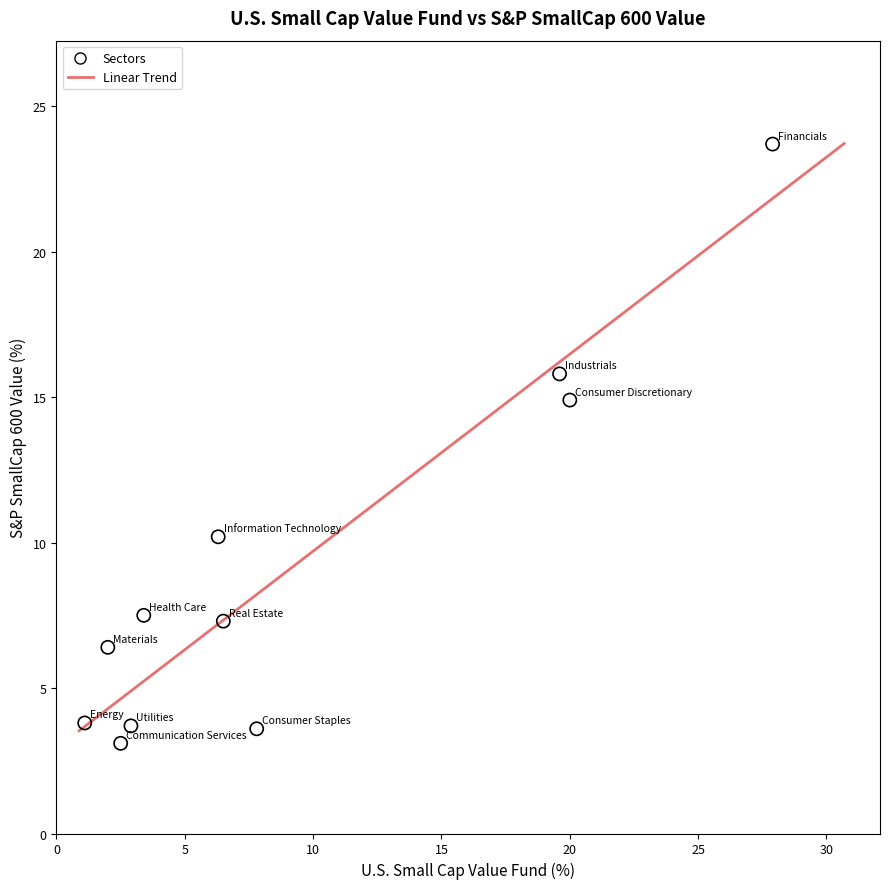

What Y value in the scatter plot is closest to 13?

14.9